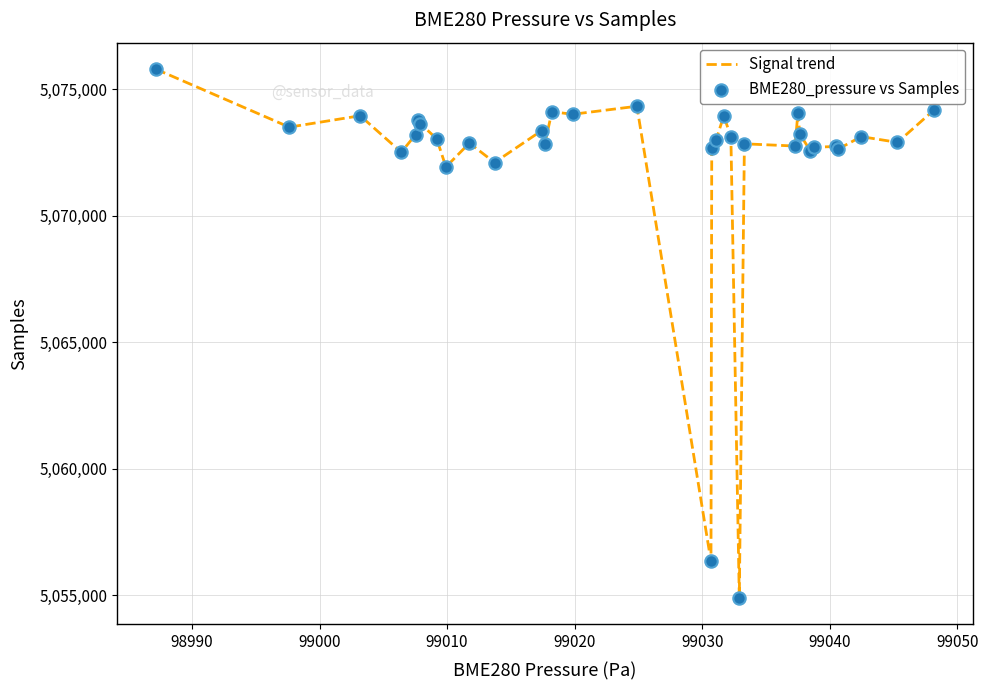

What is the difference between the maximum and minimum values?

20892